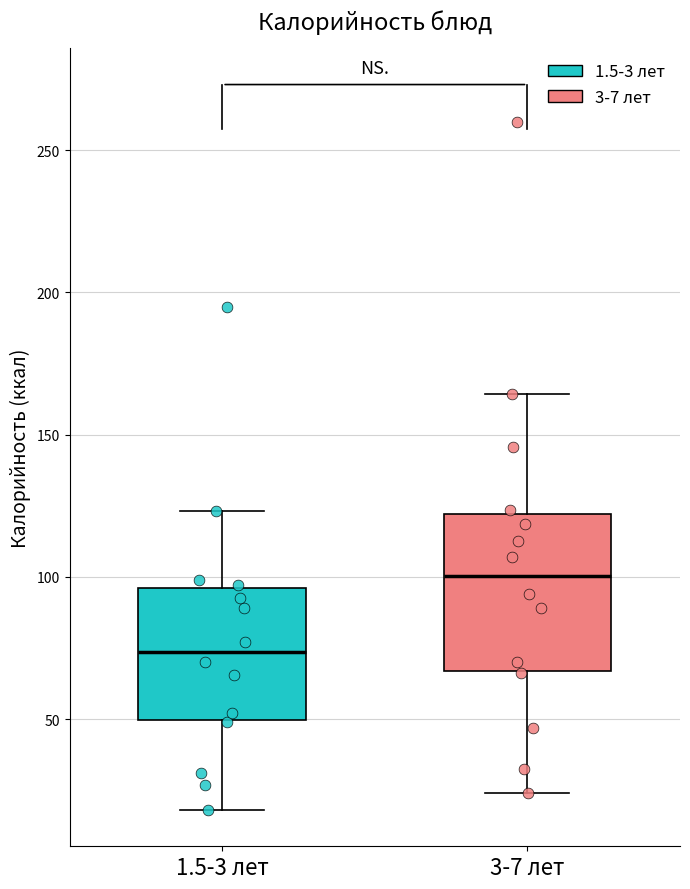

Which box is the tallest, from its lower edge to its upper edge?

3-7 лет